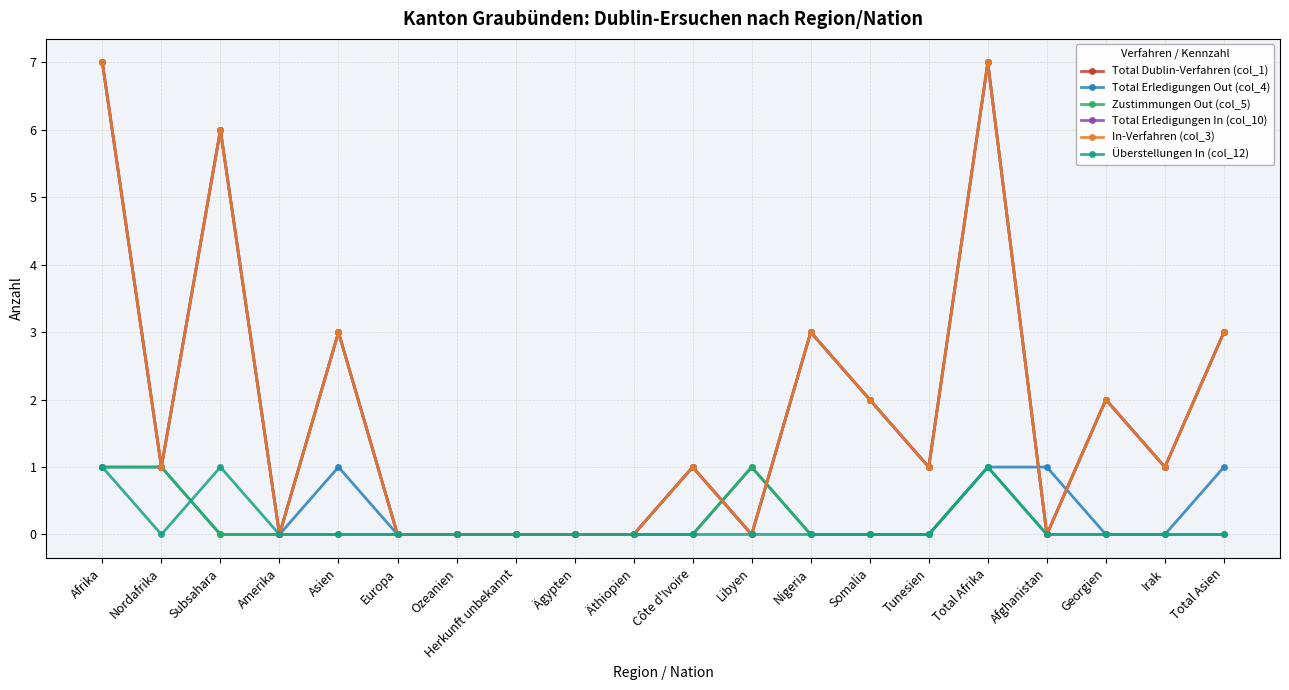

Is the value of In-Verfahren (col_3) at Irak greater than the value of Total Dublin-Verfahren (col_1) at Afghanistan?

Yes